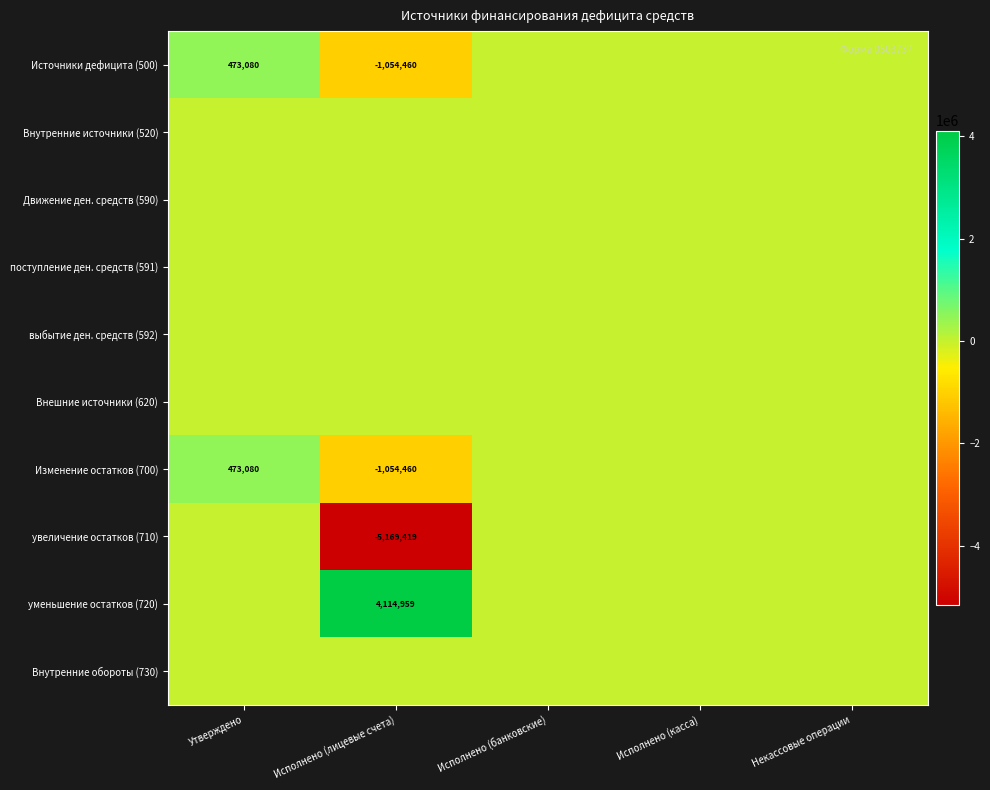

The Источники дефицита (500) series shows 473080 at Утверждено. True or false?

True